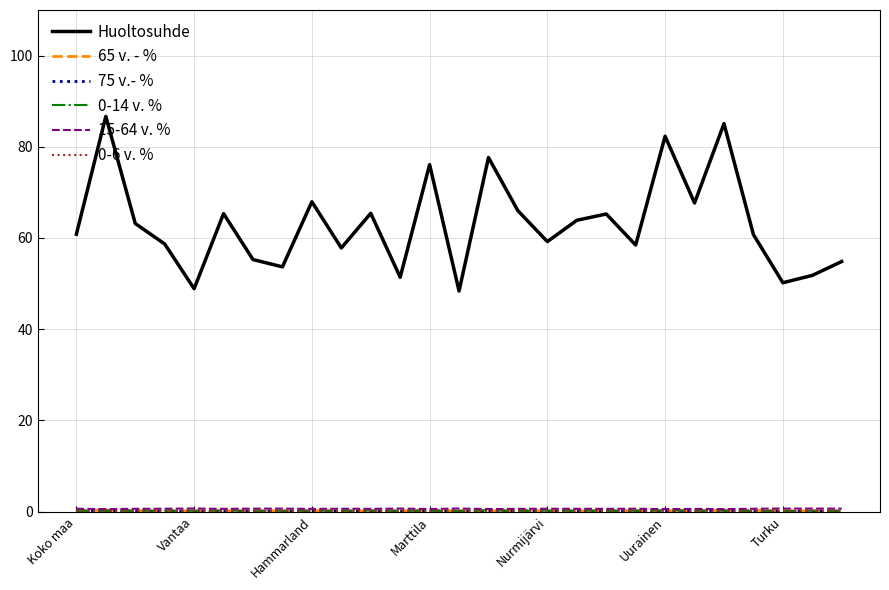

Which series has the largest total across all categories?

Huoltosuhde